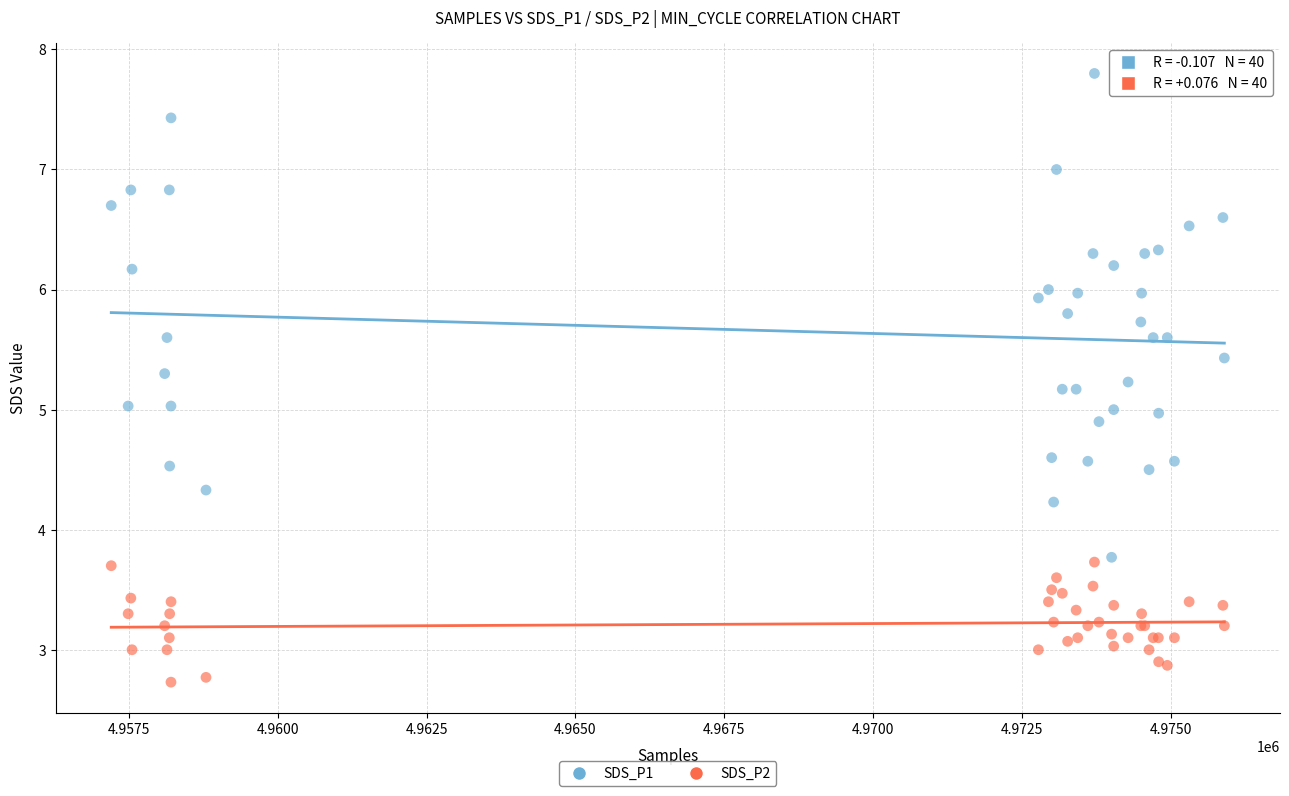

Which series contains the highest Y value?

SDS_P1